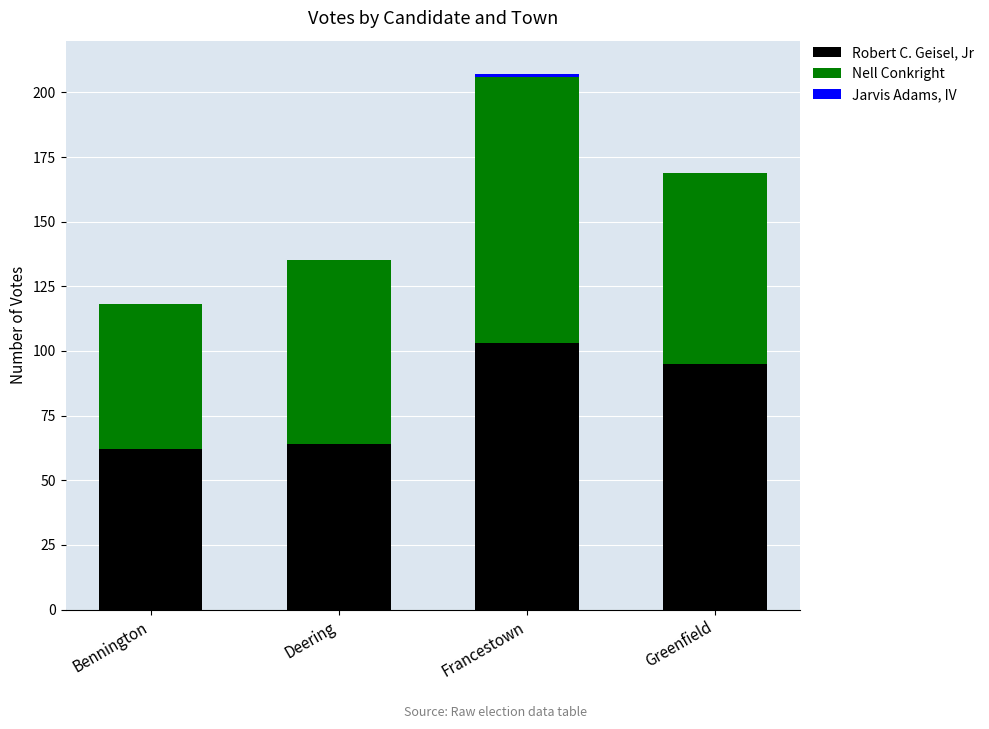

What is the highest value of the Robert C. Geisel, Jr series?

103